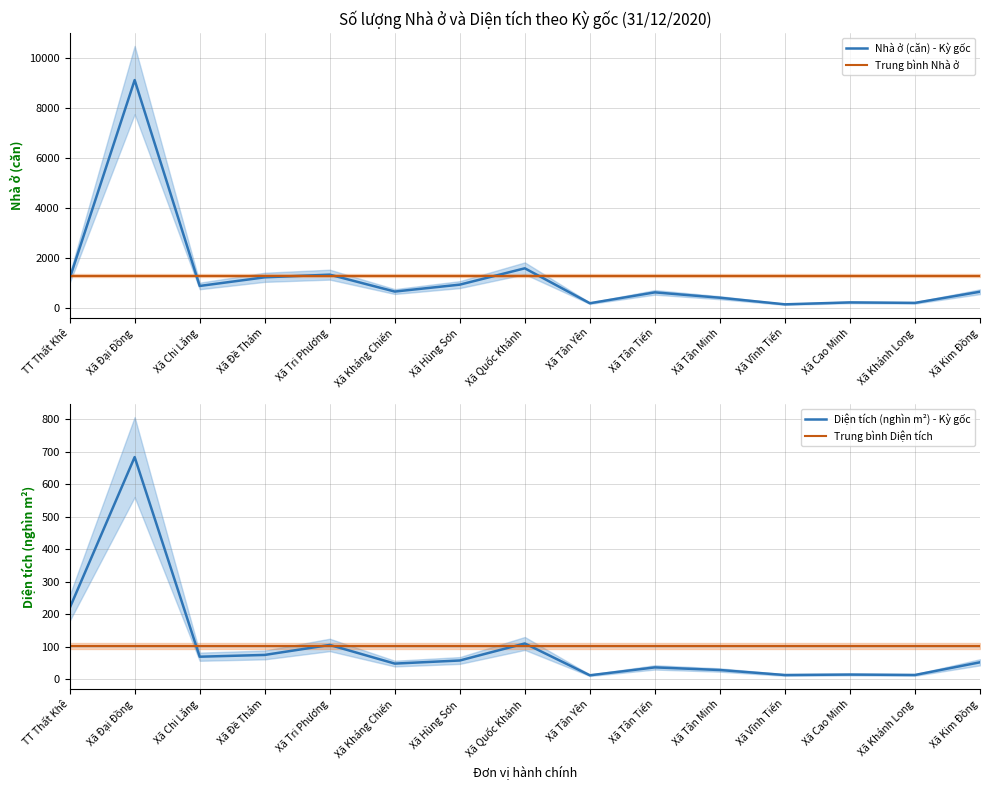

The value of Diện tích (nghìn m²) - Kỳ gốc at Xã Vĩnh Tiến is 13.5. True or false?

True